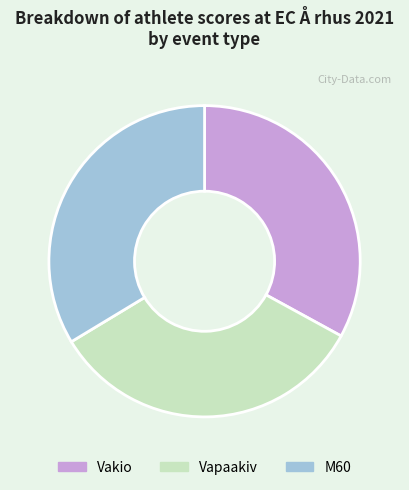

True or false: Vapaakiv accounts for 33% of the total.

True